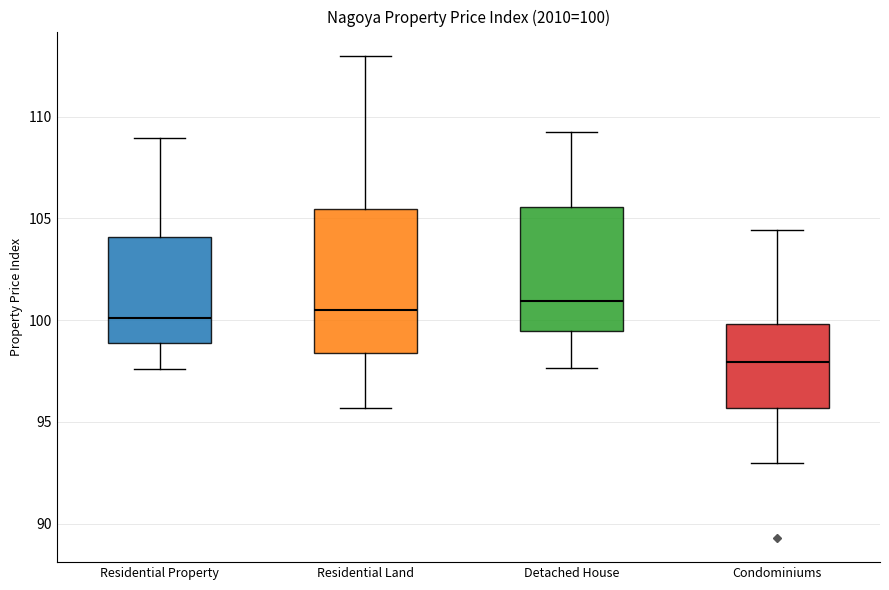

Which box is the tallest, from its lower edge to its upper edge?

Residential Land